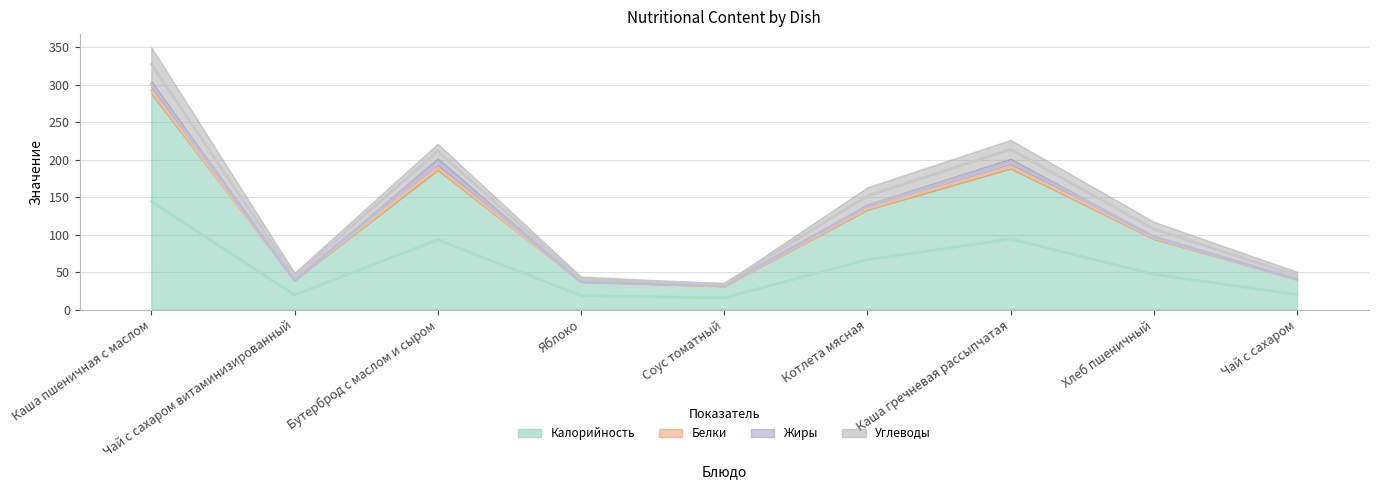

What is the difference between the maximum and minimum values in the Калорийность series?

128.5